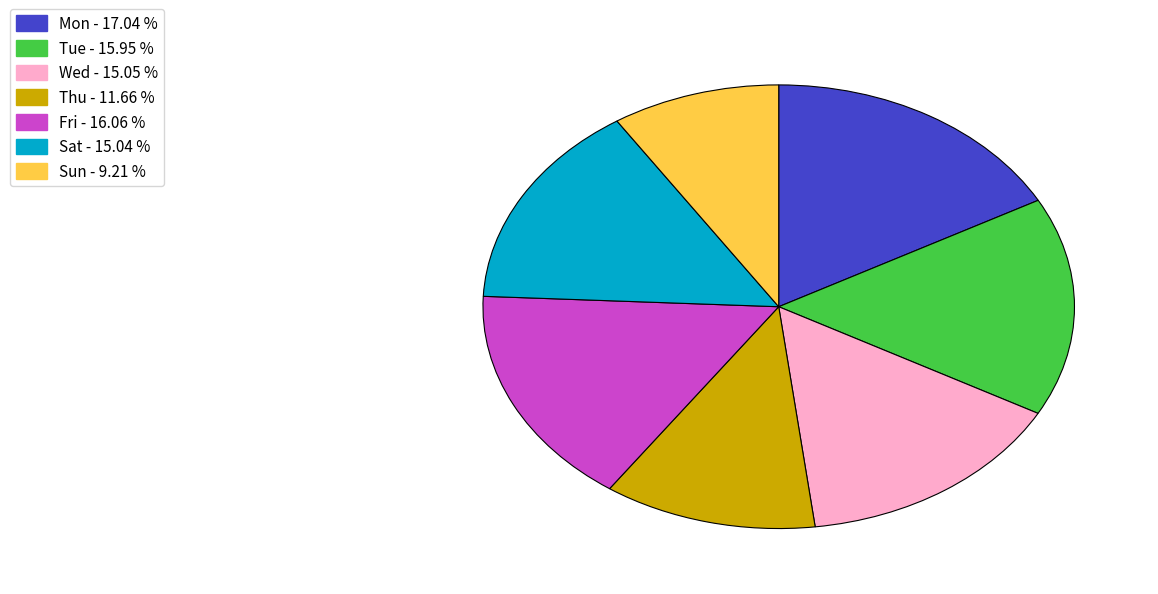

Does any single category account for the majority?

No